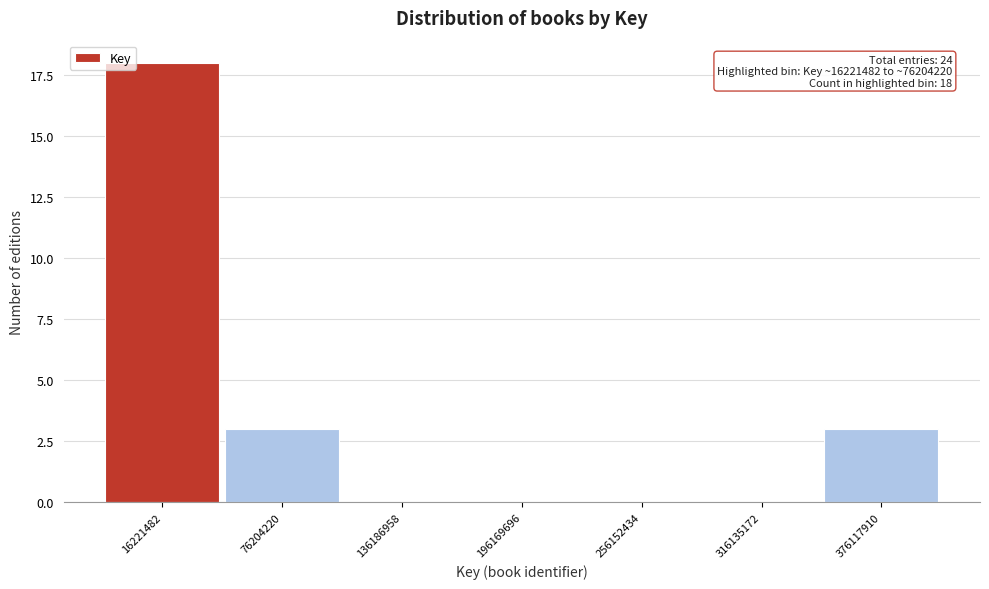

Reading left to right, list all the values displayed in this chart.

16221482=18	76204220=3	136186958=0	196169696=0	256152434=0	316135172=0	376117910=3